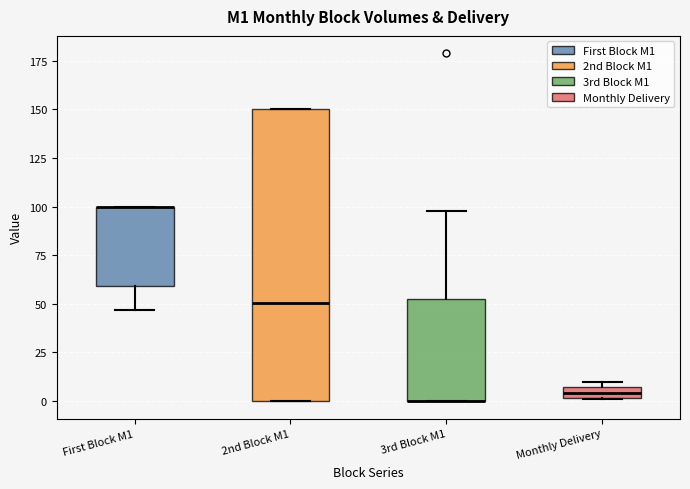

Comparing the boxes themselves (not the whiskers), which one is the tallest?

2nd Block M1